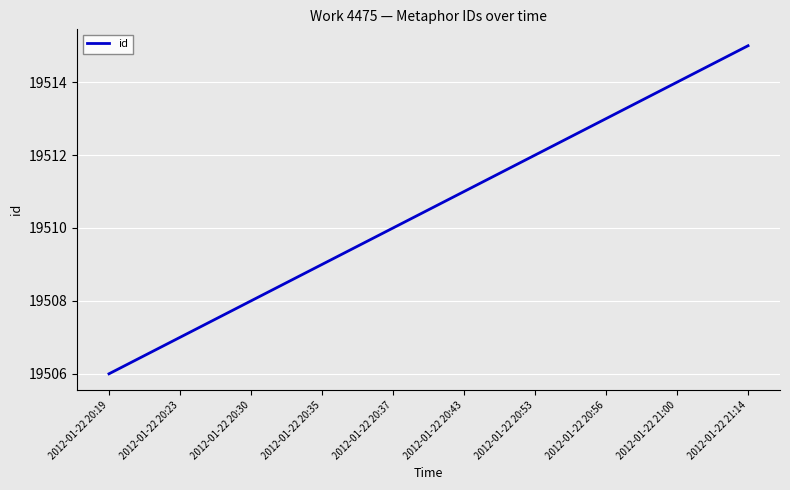

Reading right to left, what are all the values shown in this chart?

2012-01-22 21:14=19515	2012-01-22 21:00=19514	2012-01-22 20:56=19513	2012-01-22 20:53=19512	2012-01-22 20:43=19511	2012-01-22 20:37=19510	2012-01-22 20:35=19509	2012-01-22 20:30=19508	2012-01-22 20:23=19507	2012-01-22 20:19=19506